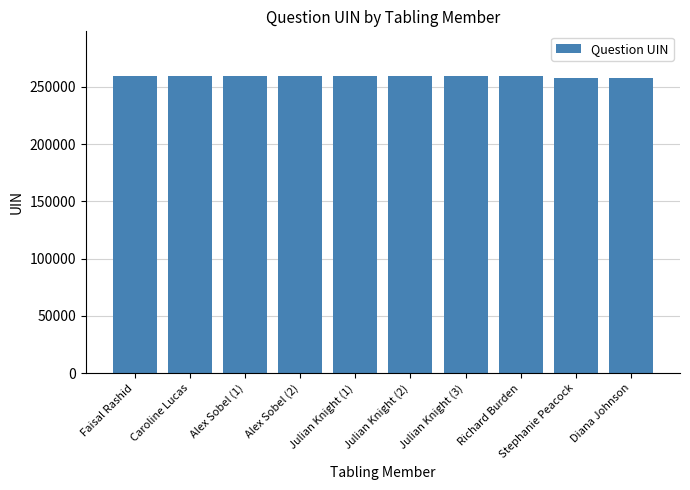

The chart shows a value of 259450 at Faisal Rashid. True or false?

True